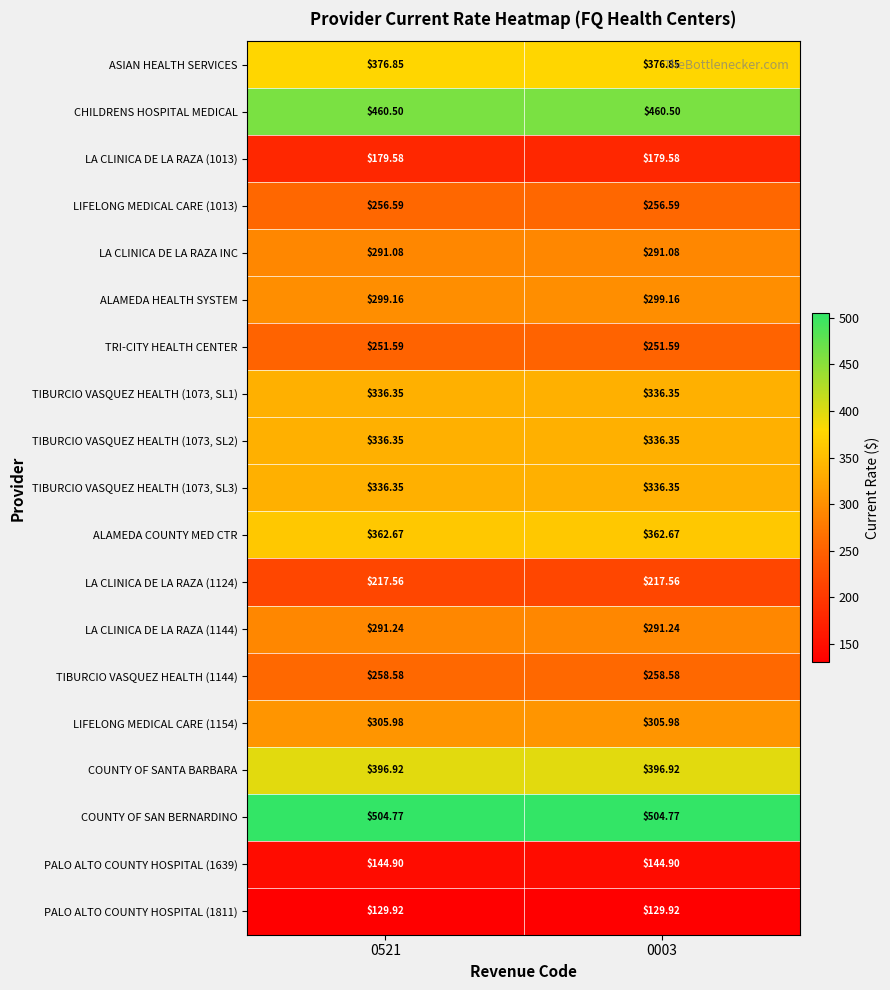

What is the maximum value shown in the chart?

504.8